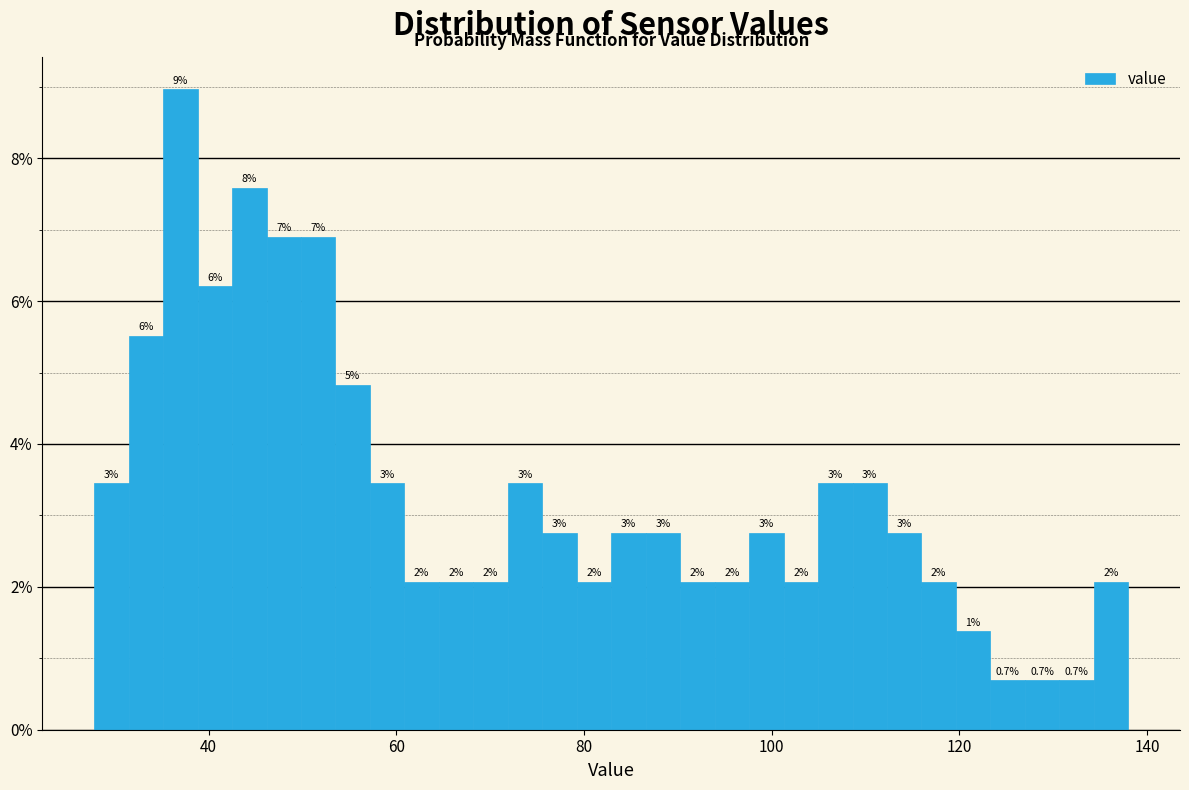

Read against the x-axis, roughly where is the centre of the tallest bar?

36